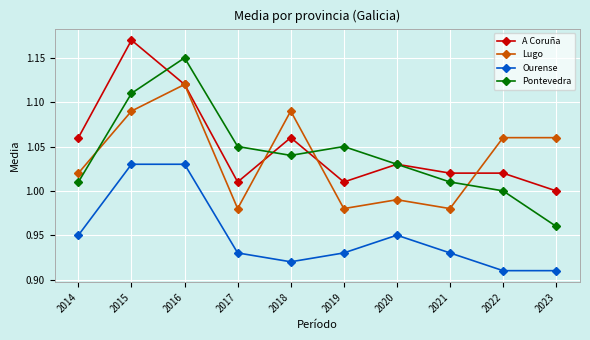

How many series are shown in this chart?

4